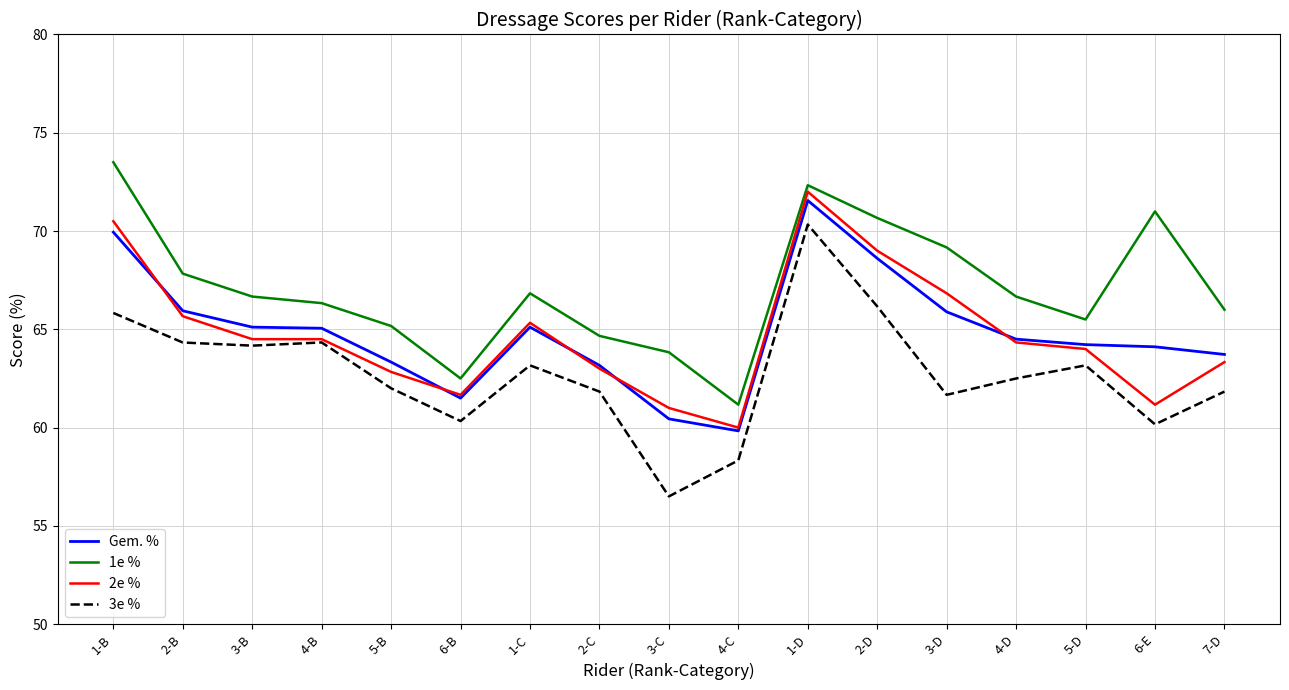

True or false: 3e % and Gem. % intersect in this chart.

False